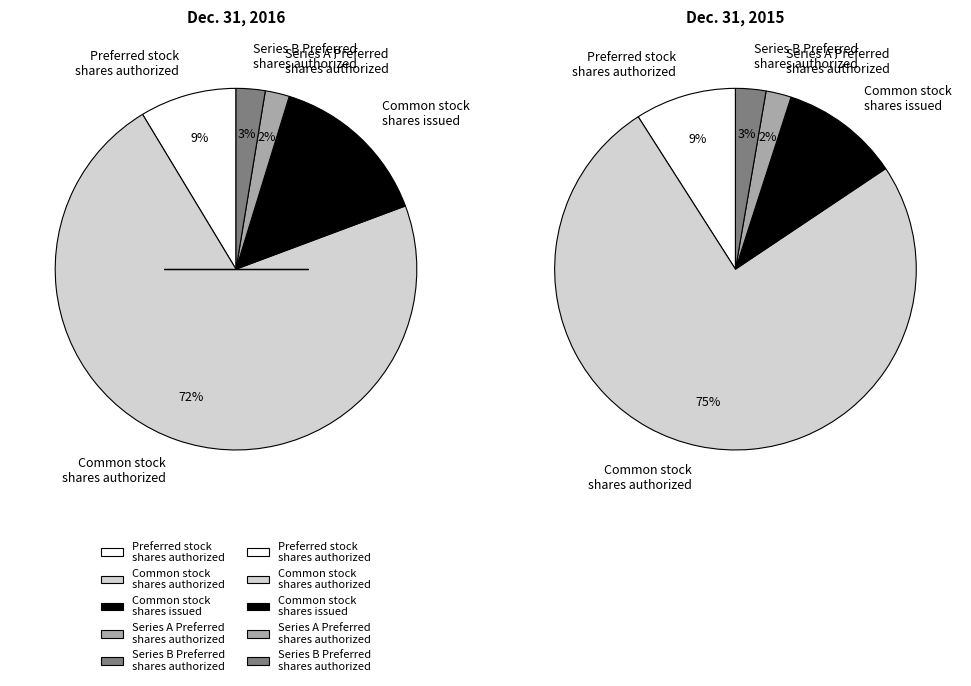

How many segments does this pie chart have?

5